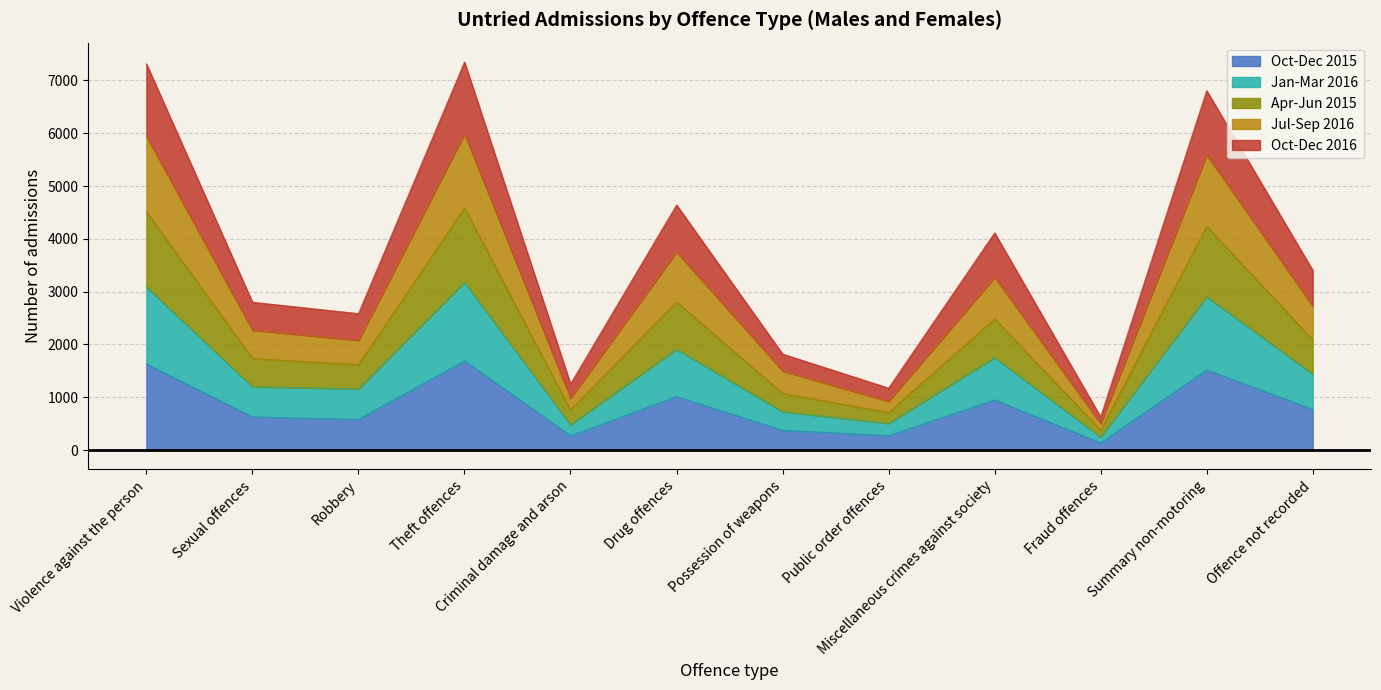

What is the total value across all series at Possession of weapons?

1818